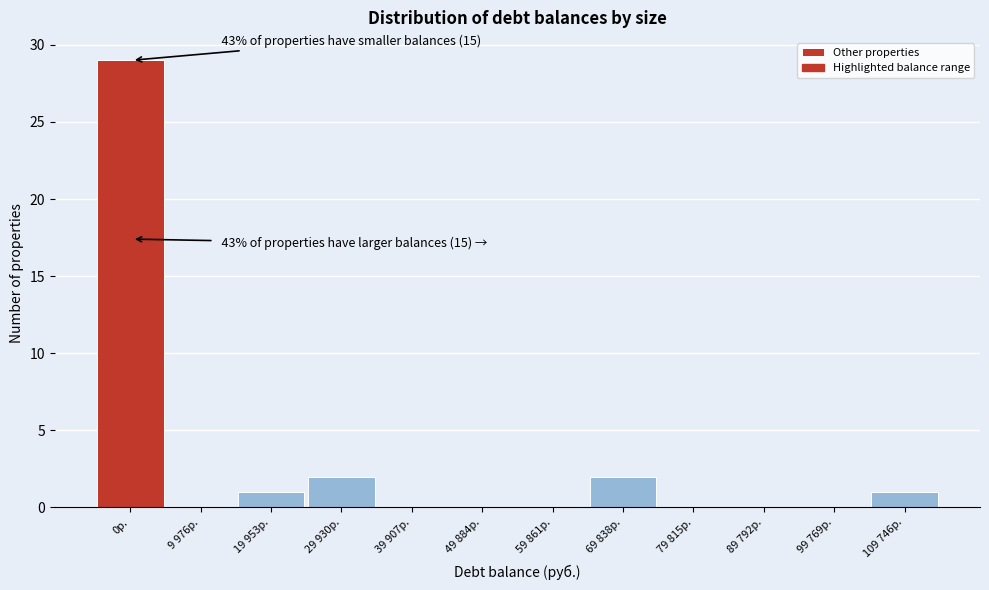

Reading left to right, list all the values displayed in this chart.

0р.=29	9 976р.=0	19 953р.=1	29 930р.=2	39 907р.=0	49 884р.=0	59 861р.=0	69 838р.=2	79 815р.=0	89 792р.=0	99 769р.=0	109 746р.=1